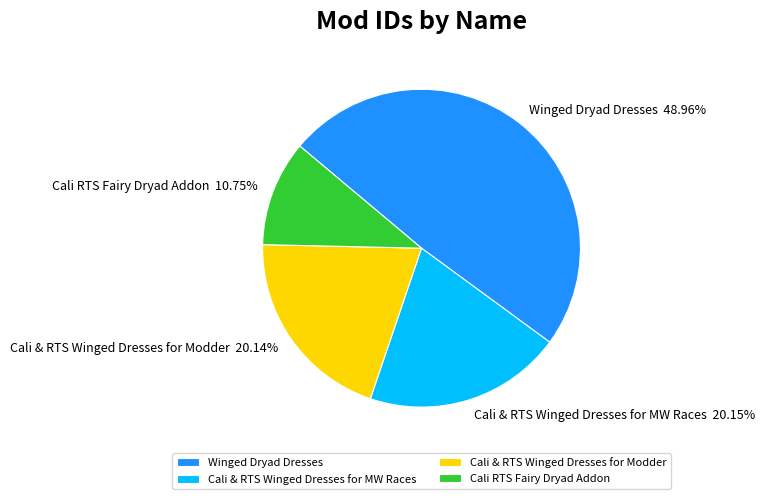

Which has a higher value, Cali & RTS Winged Dresses for Modder or Cali RTS Fairy Dryad Addon?

Cali & RTS Winged Dresses for Modder